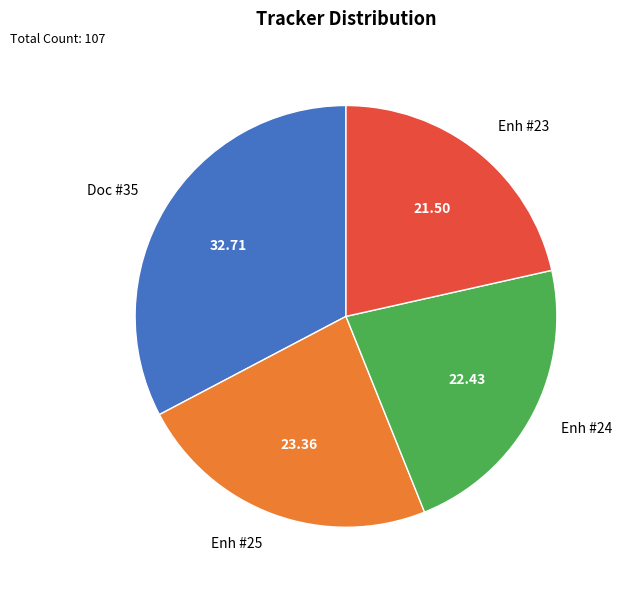

What is the largest slice in the pie chart?

Doc #35